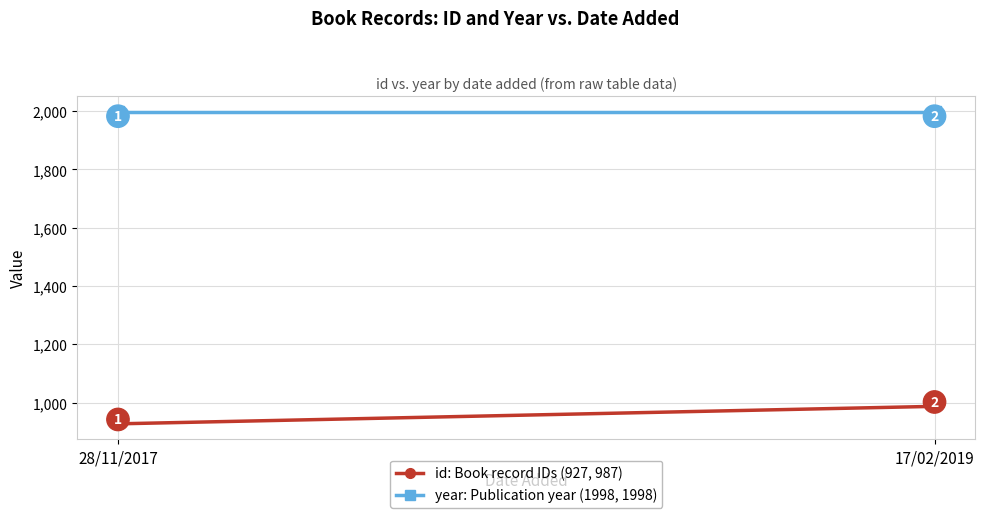

Between 28/11/2017 and 17/02/2019, which series saw the biggest shift?

id